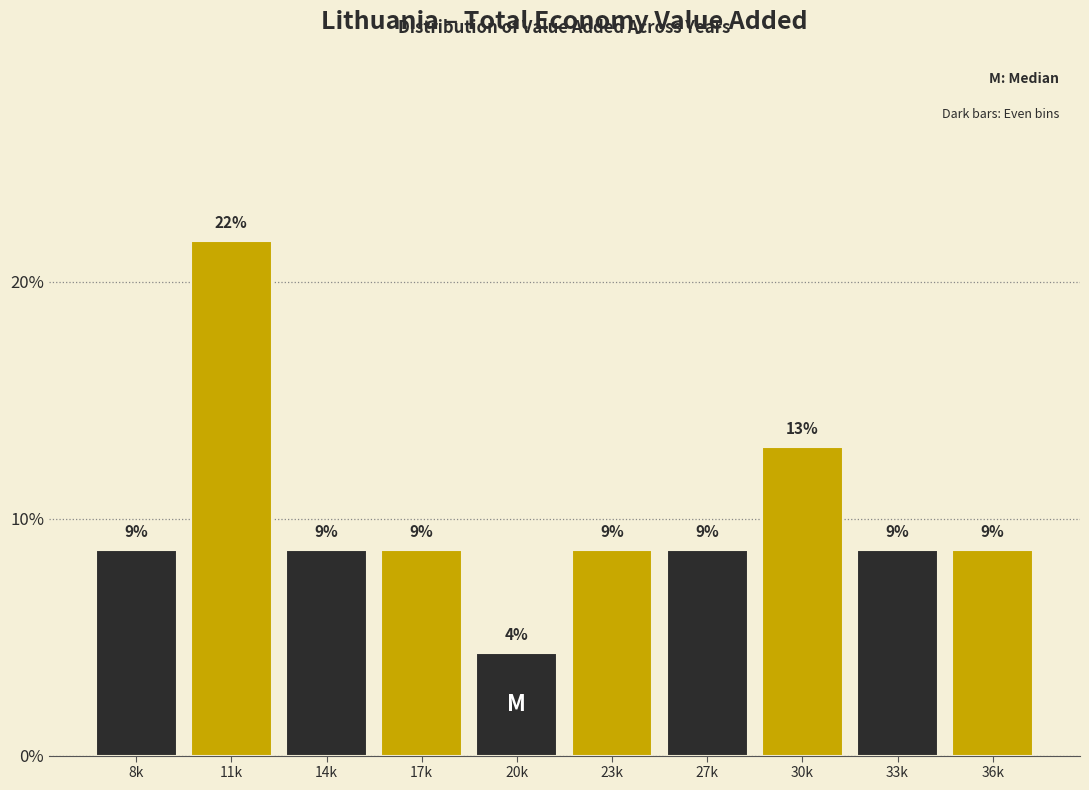

Does the chart contain any negative values?

No